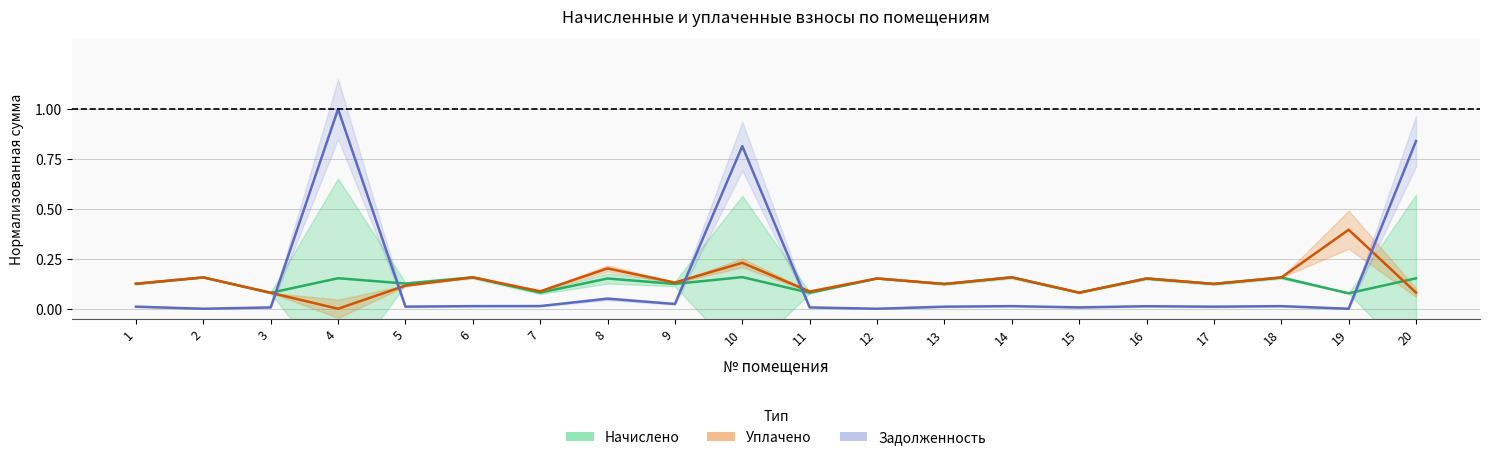

Is the value of Уплачено at 1 greater than the value of Начислено at 2?

No